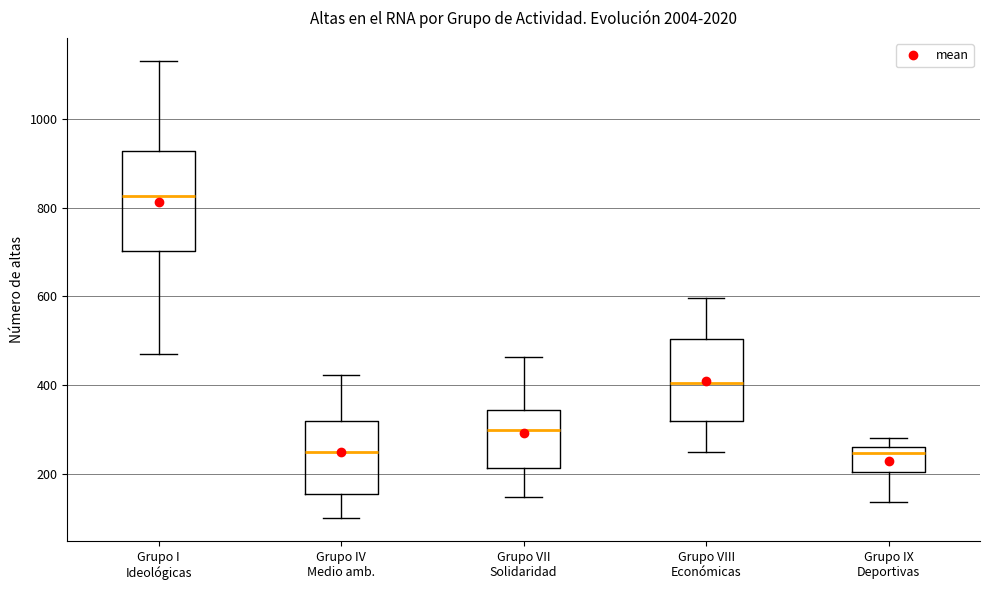

Which box's median line is the highest?

Grupo I Ideológicas